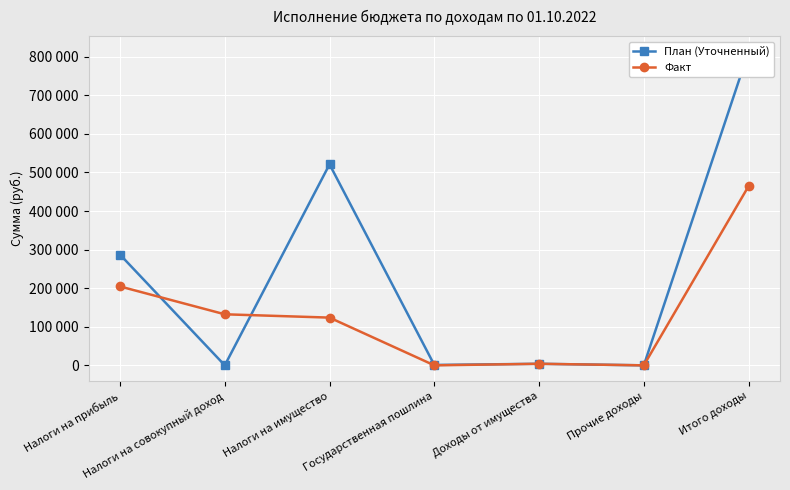

How many interior local valleys does the Факт series have?

2